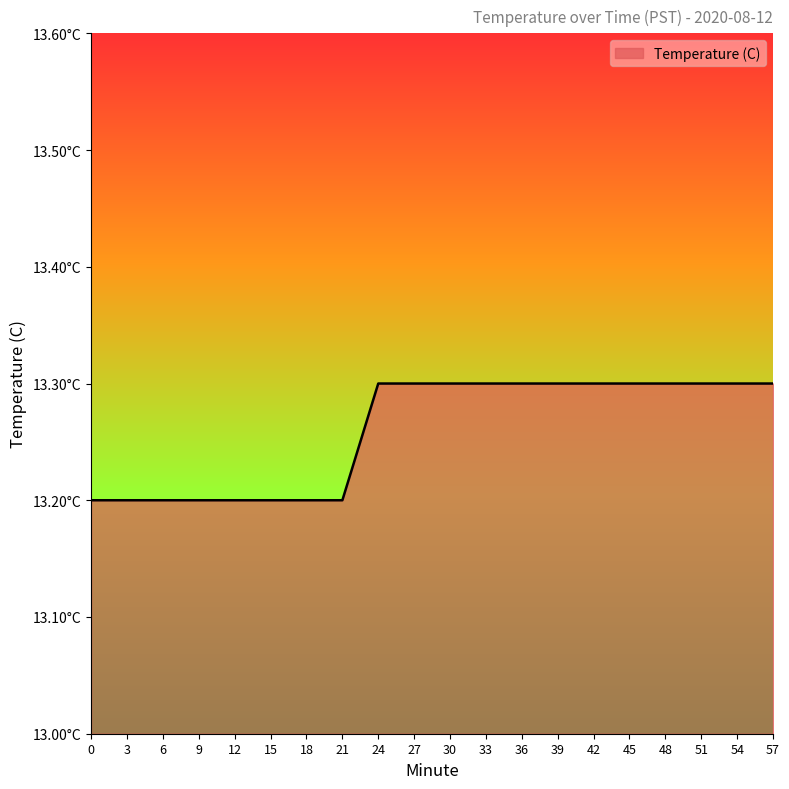

What is the difference between the maximum and second lowest values?

0.1